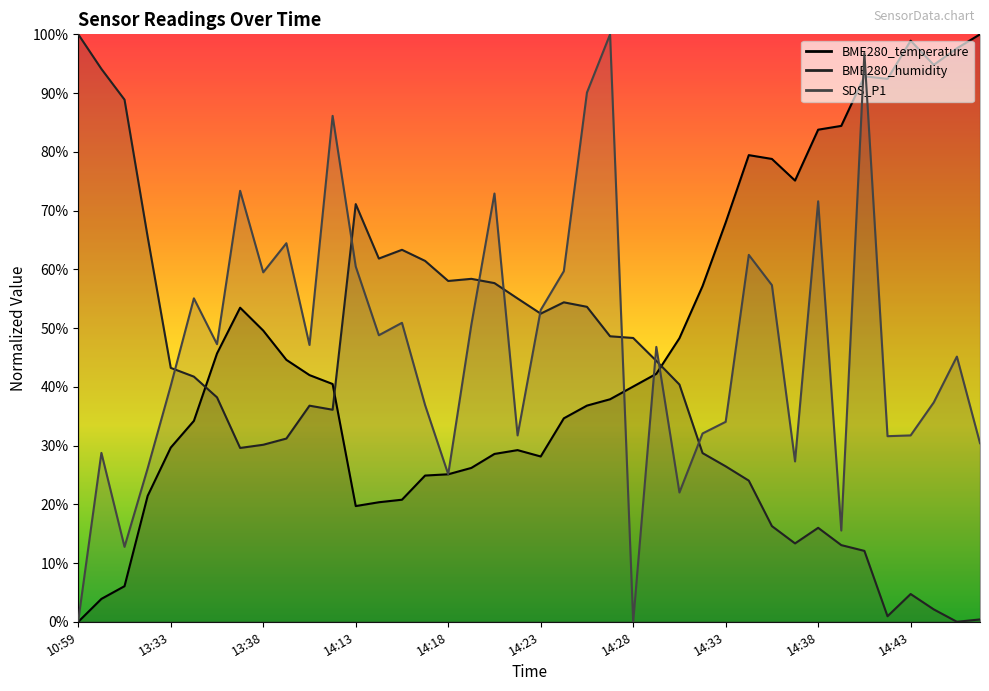

What is the average value of the BME280_humidity series?

40.6